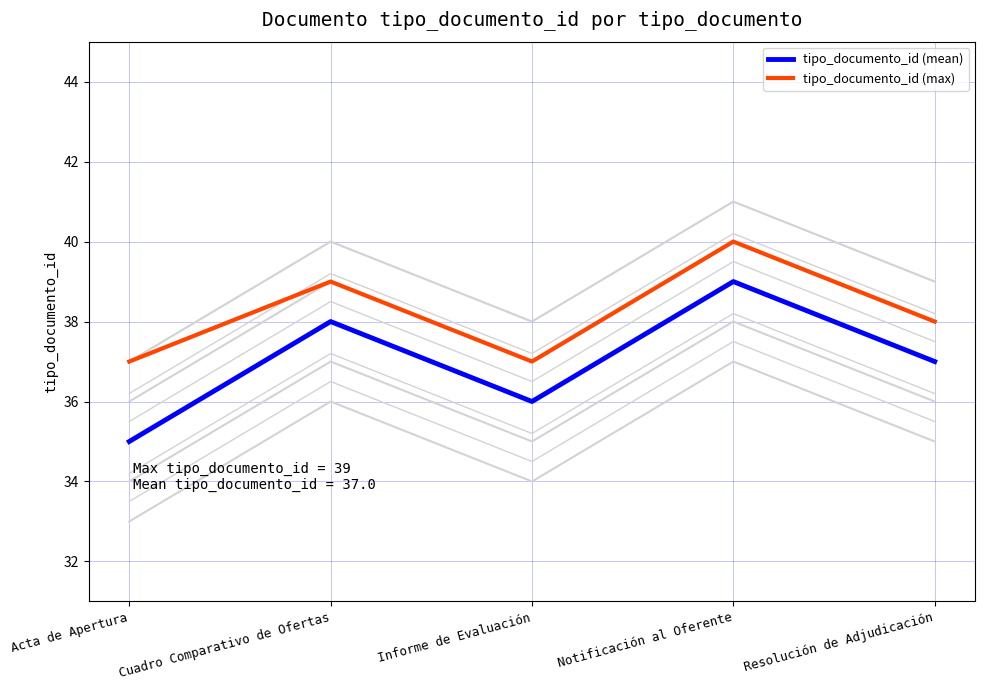

Reading left to right, list all the values displayed in this chart.

tipo_documento_id (mean): 35	38	36	39	37
tipo_documento_id (max): 37	39	37	40	38